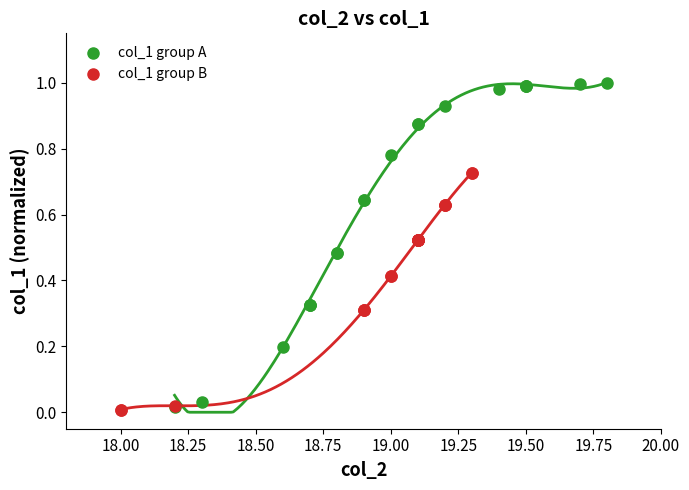

Which series has the widest spread of Y values?

col_1 group A